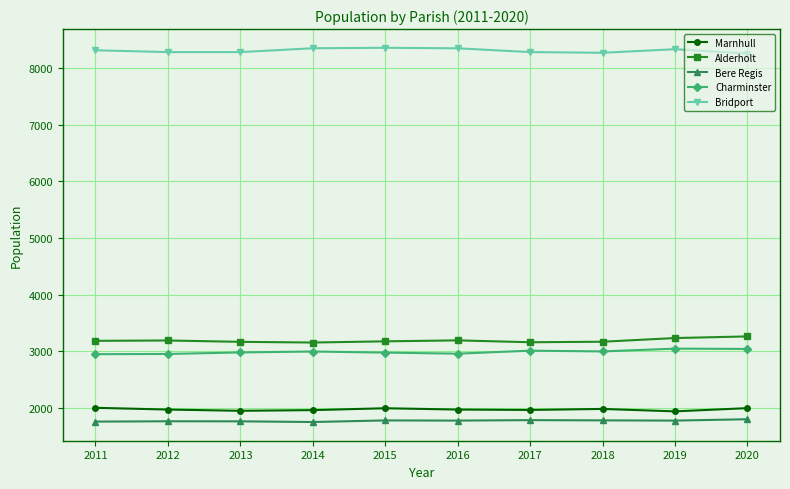

What is the average value of the Marnhull series?

1972